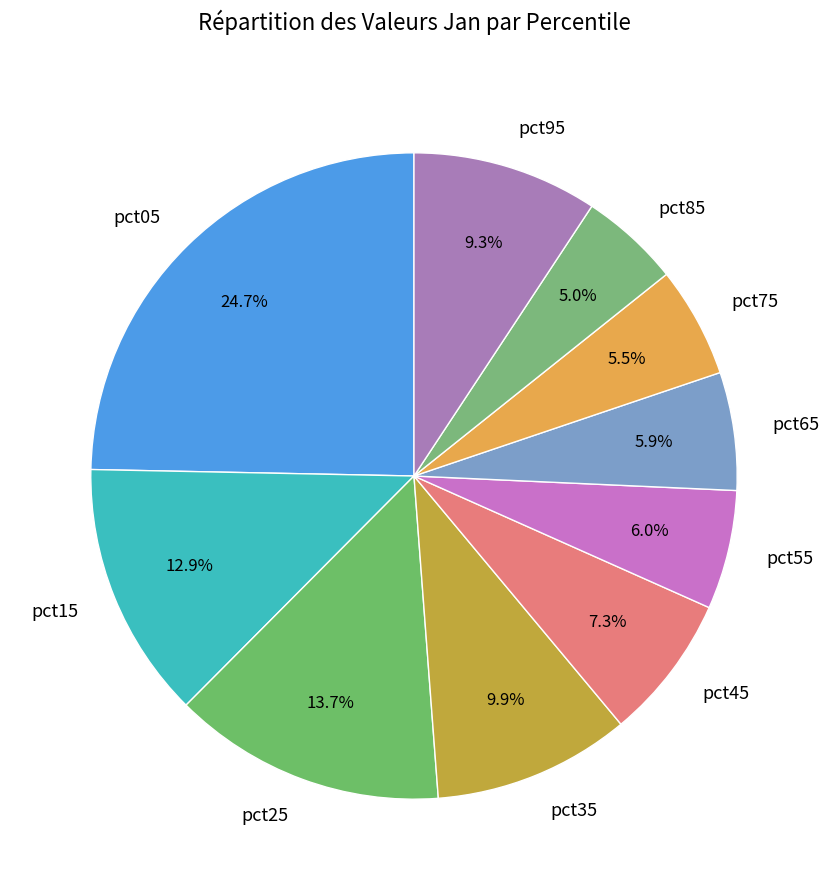

To the nearest percent, what portion does pct25 represent?

14%